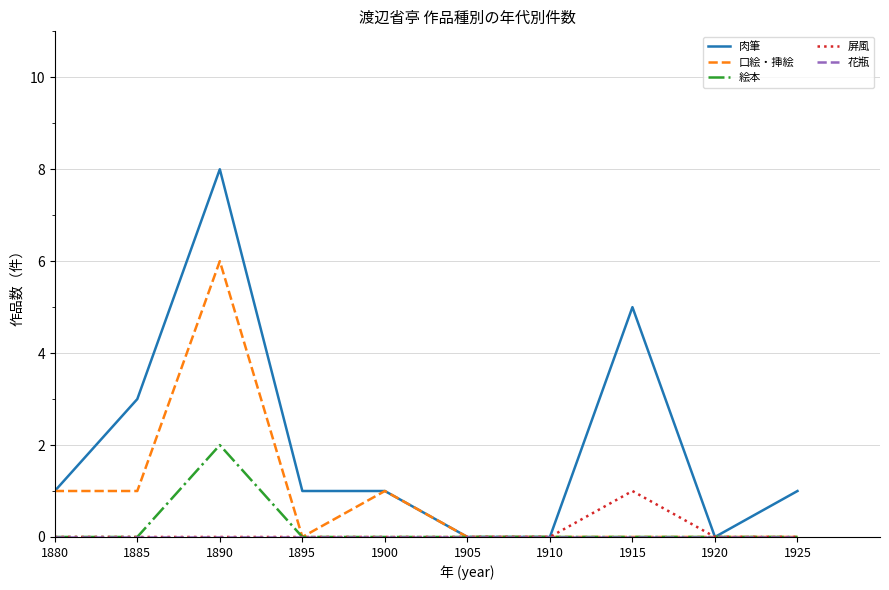

Which series has the largest range (max minus min)?

肉筆